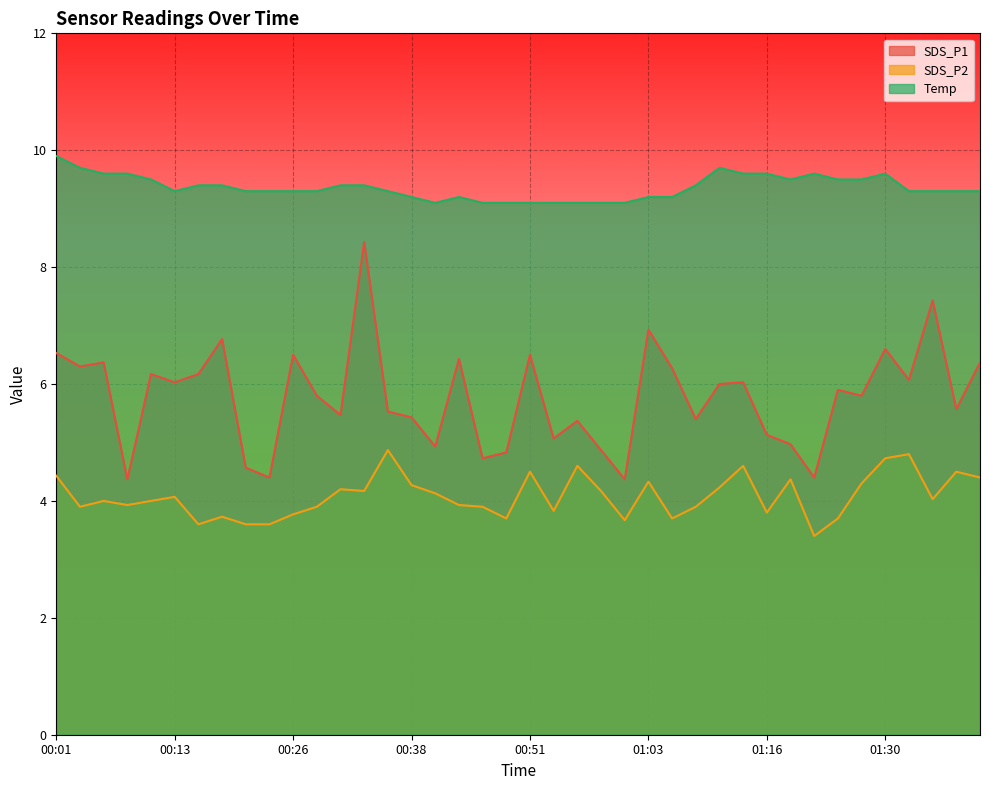

What is the average value of the SDS_P2 series?

4.1